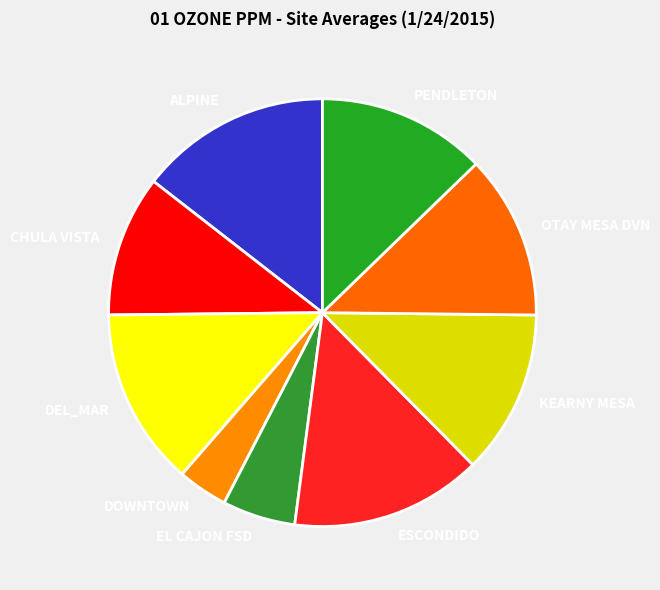

What is the smallest slice in the pie chart?

DOWNTOWN